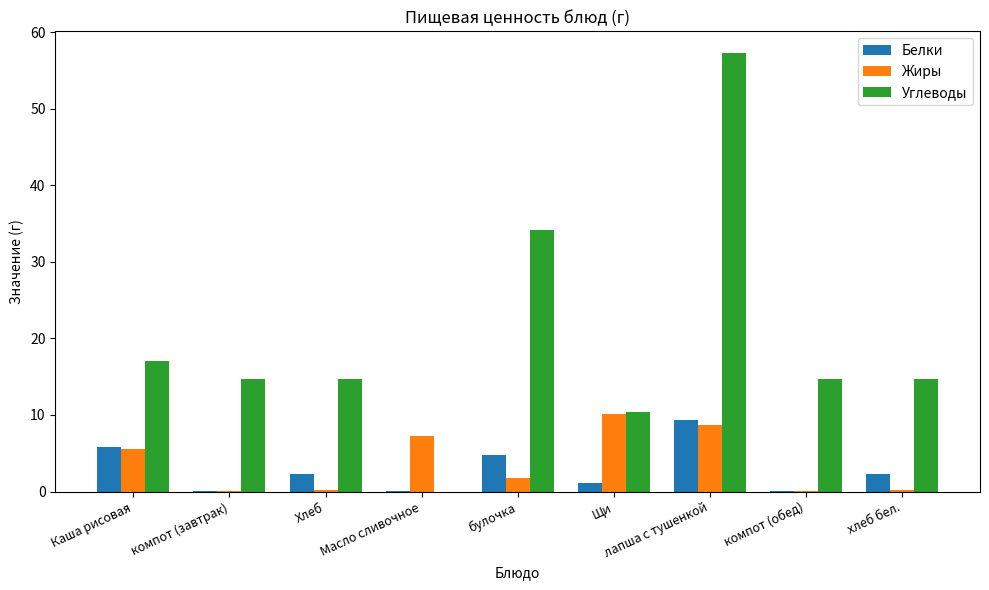

What value does the Жиры series have at лапша с тушенкой?

8.8